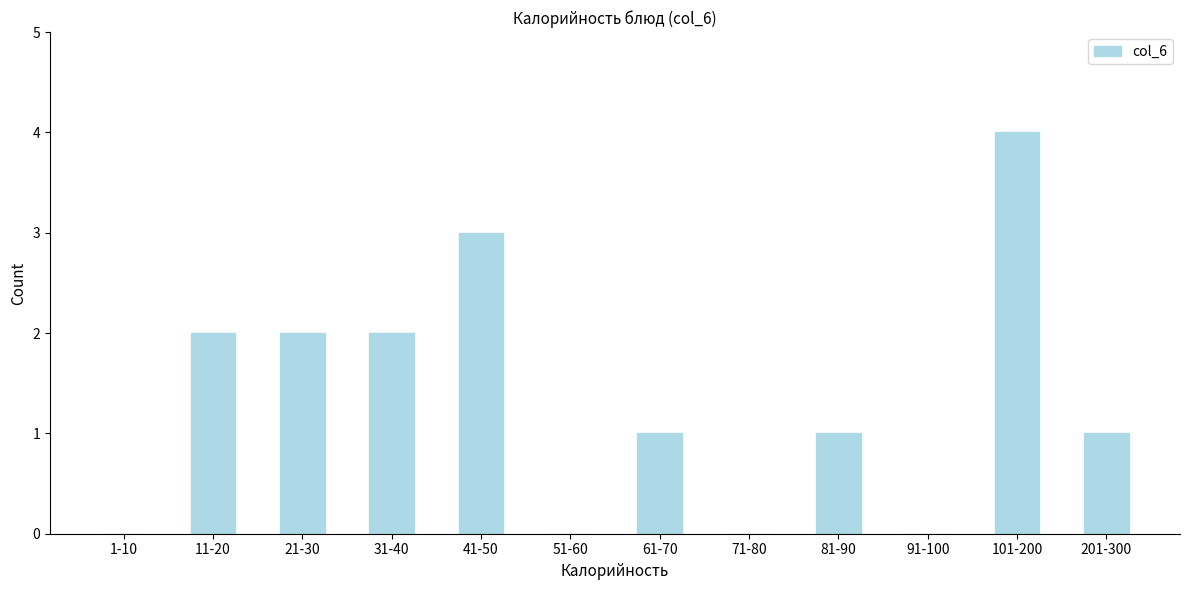

Reading left to right, extract all data points from this chart.

1-10=0	11-20=2	21-30=2	31-40=2	41-50=3	51-60=0	61-70=1	71-80=0	81-90=1	91-100=0	101-200=4	201-300=1